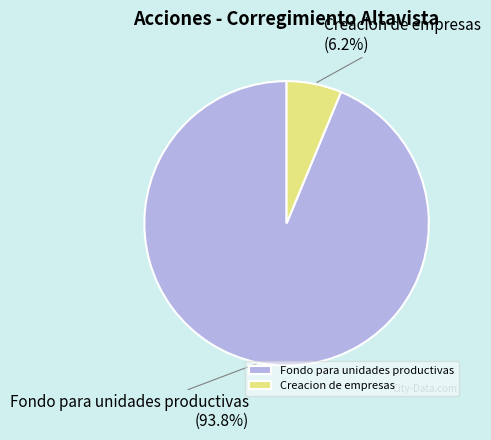

Which category has the smallest portion of the pie?

Creacion de empresas